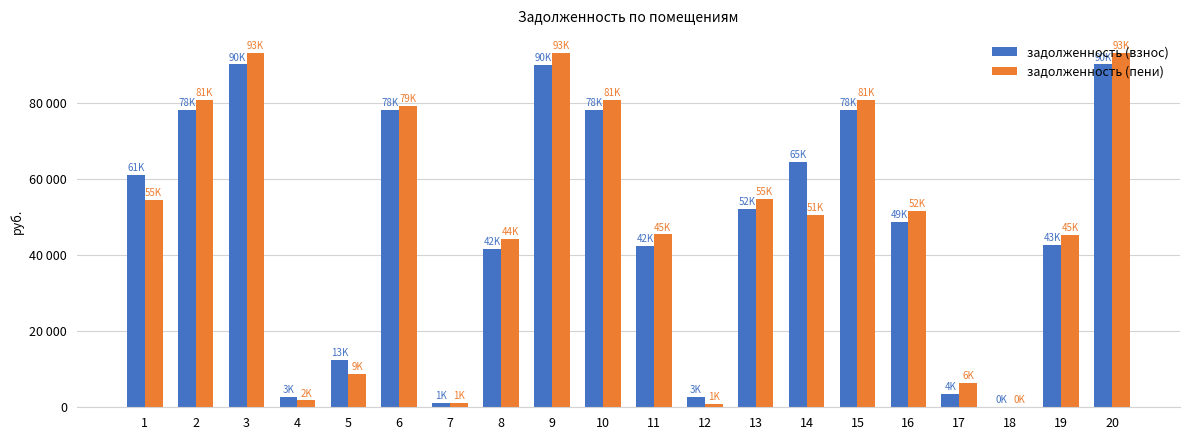

Are the bars grouped side by side (vs. stacked)?

Yes